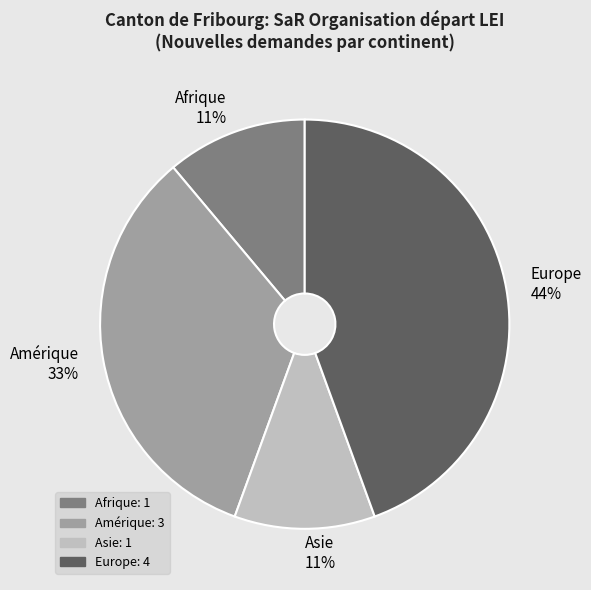

How many segments does this pie chart have?

4